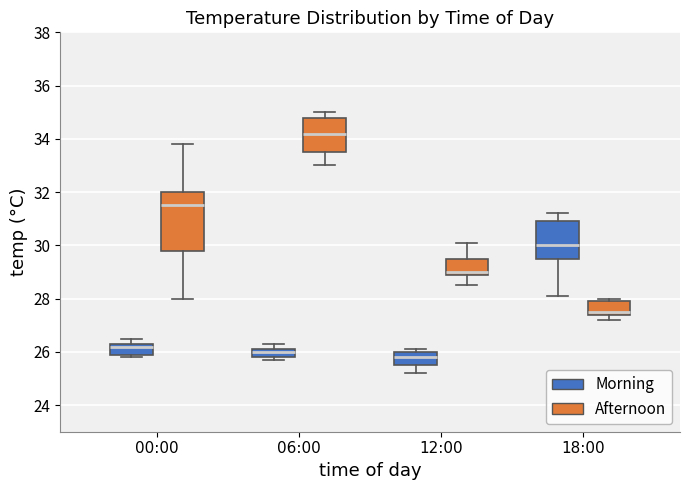

Comparing the boxes themselves (not the whiskers), which one is the tallest?

00:00 (Afternoon)